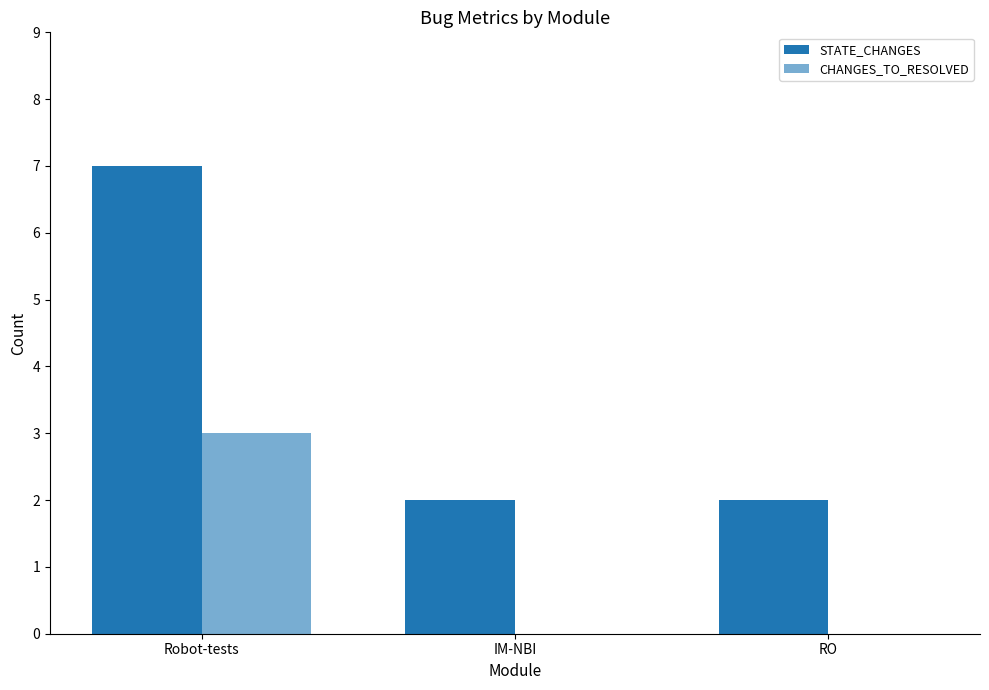

How many groups of bars are there?

3